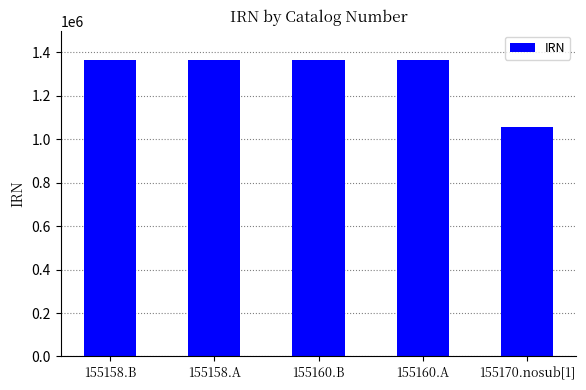

Approximately how many times larger is the value at 155158.B compared to 155158.A?

1.0